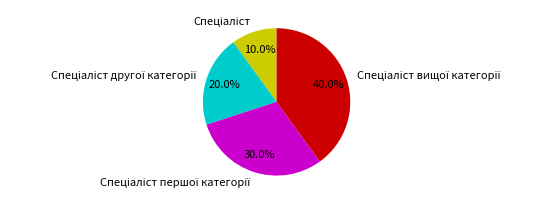

How many segments does this pie chart have?

4